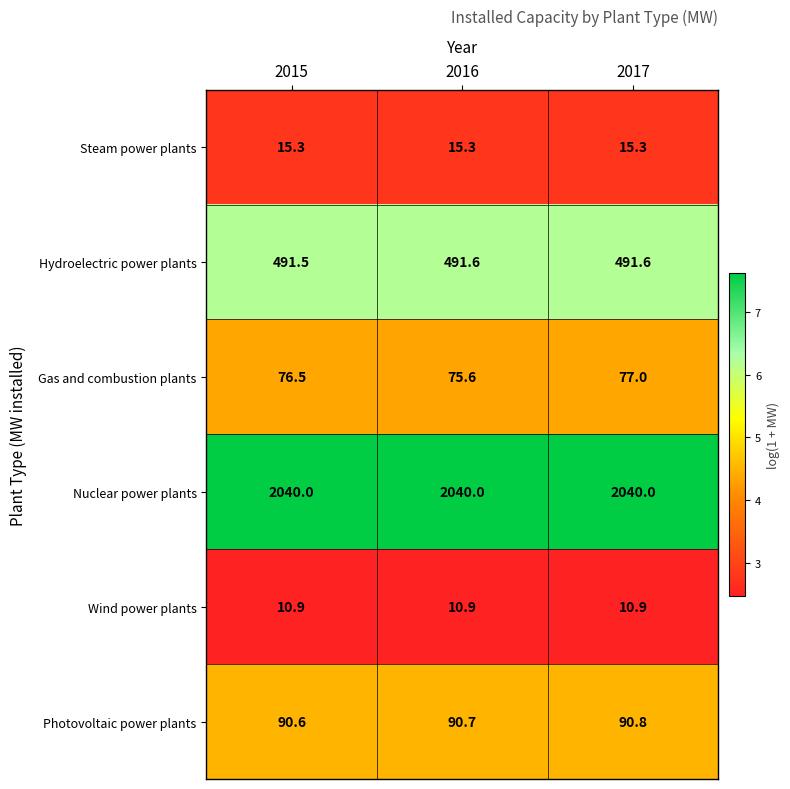

At which label is Hydroelectric power plants closest to 491?

2015